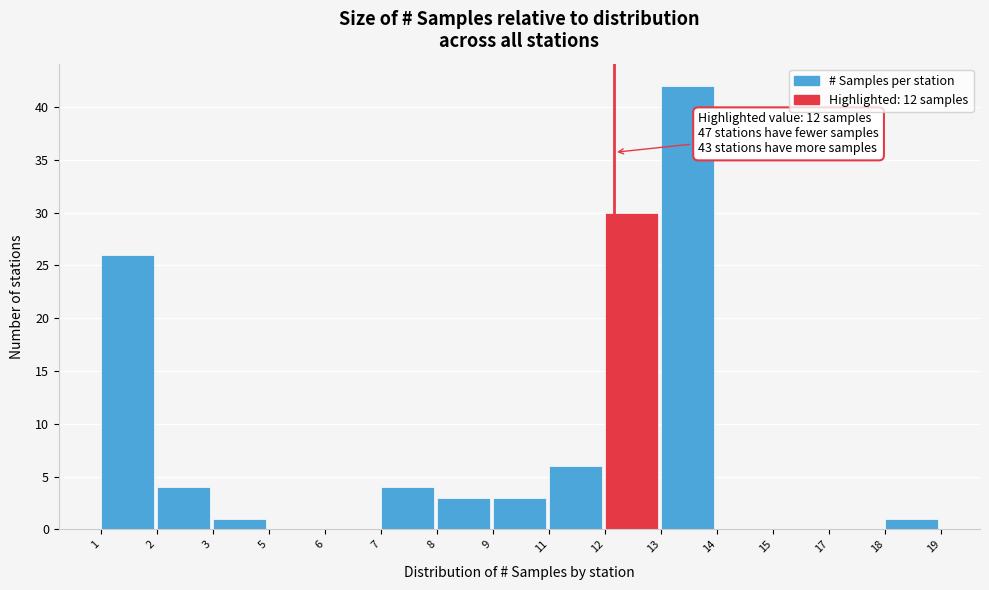

Reading right to left, extract all data points from this chart.

18=1	17=0	15=0	14=0	13=42	12=30	11=6	9=3	8=3	7=4	6=0	5=0	3=1	2=4	1=26